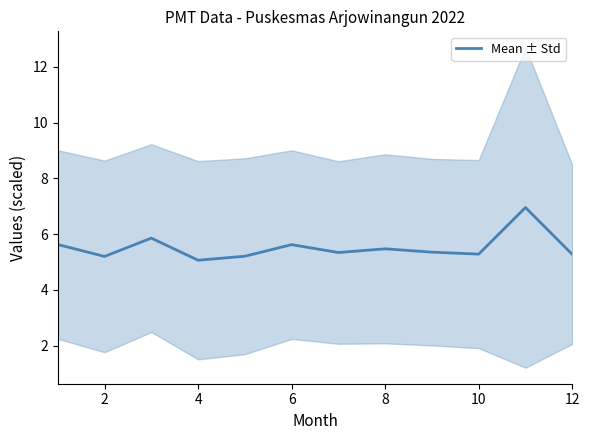

Reading right to left, what are all the values shown in this chart?

5.3	7.0	5.3	5.4	5.5	5.3	5.6	5.2	5.1	5.9	5.2	5.6